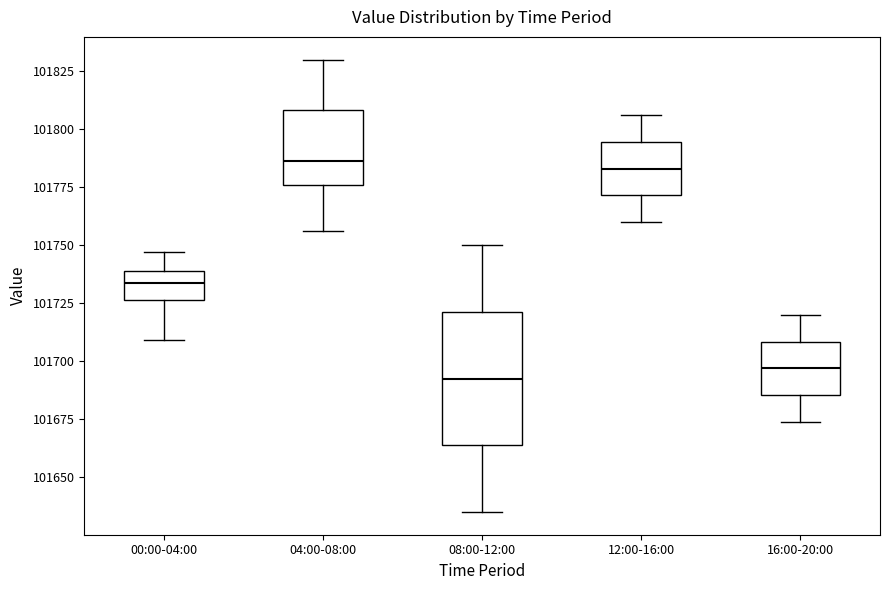

Comparing the boxes themselves (not the whiskers), which one is the tallest?

08:00-12:00